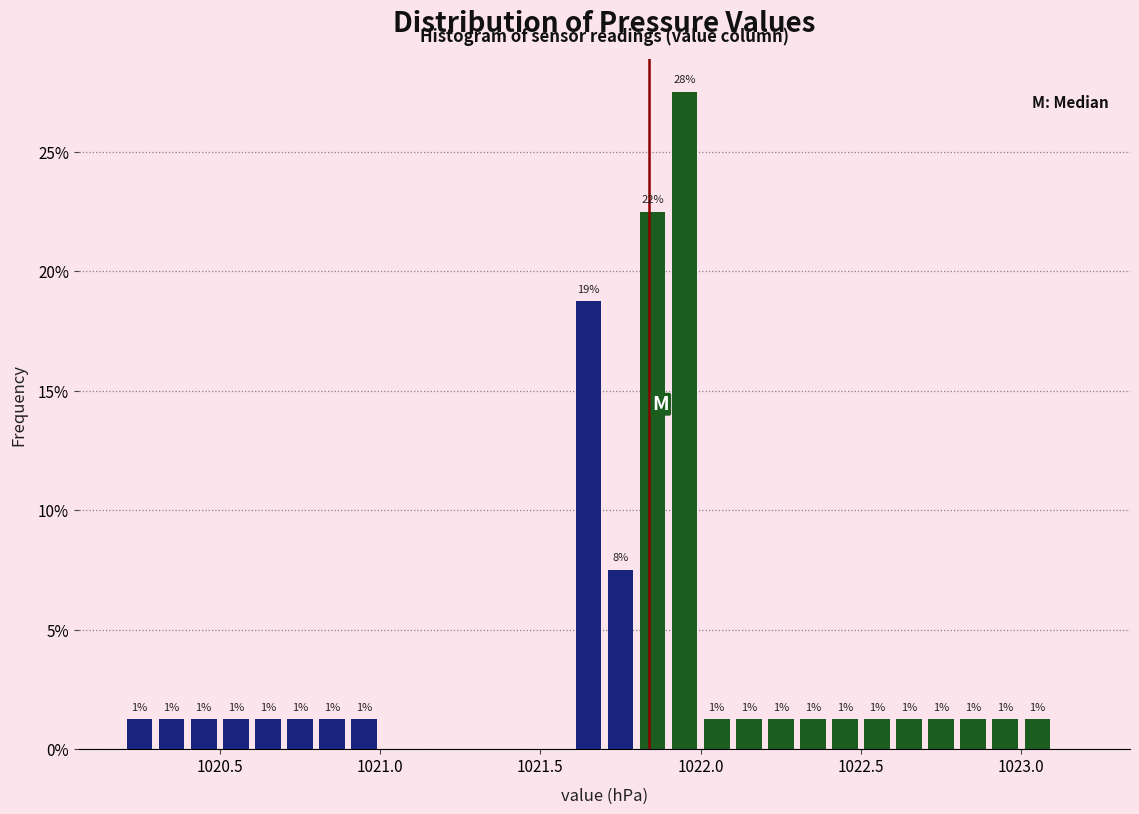

Read against the x-axis, roughly where is the centre of the tallest bar?

1021.95